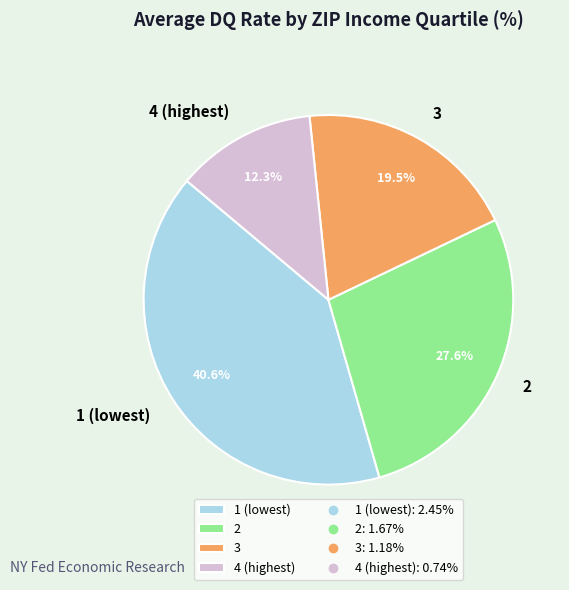

How many segments does this pie chart have?

4